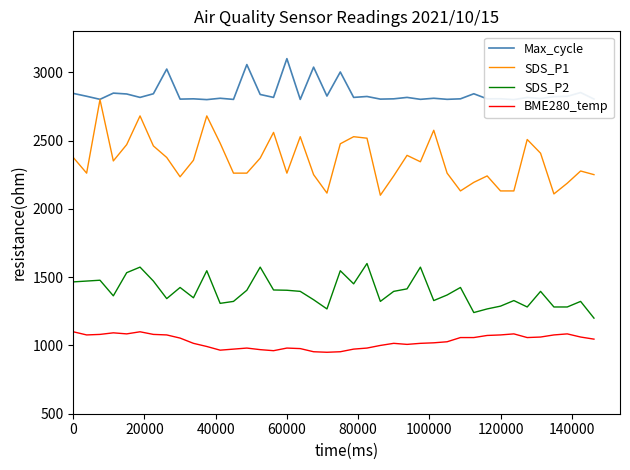

List the series in order of their peak value, lowest first.

BME280_temp, SDS_P2, SDS_P1, Max_cycle